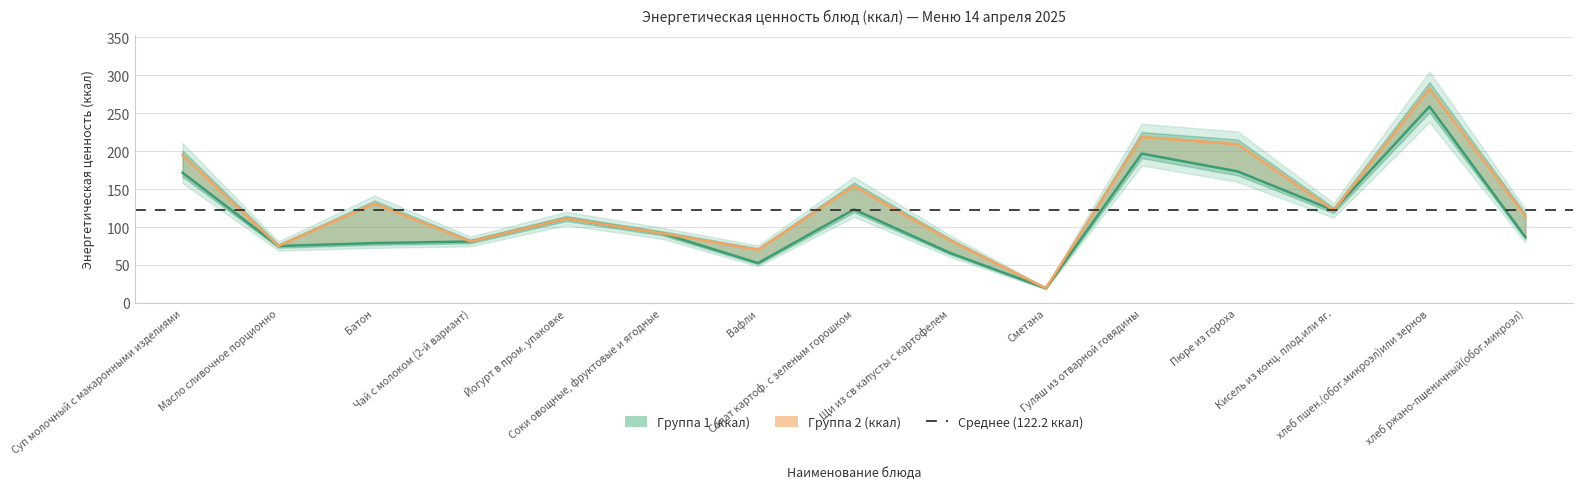

What is the greatest value displayed?

282.5